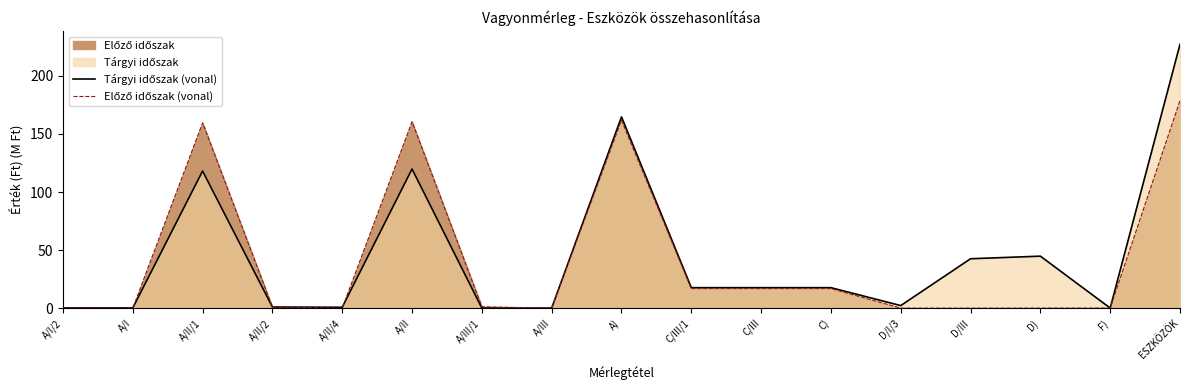

At C/III, list the series in order from smallest to largest.

Előző időszak (vonal), Tárgyi időszak (vonal)